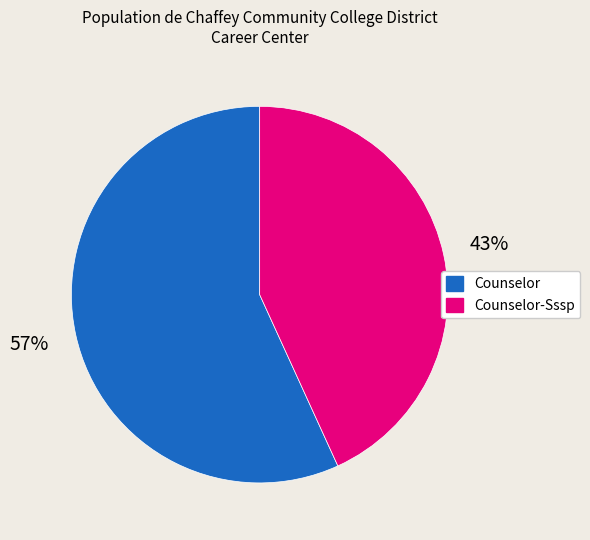

To the nearest percent, what is the difference between the largest and smallest slice percentages?

14%